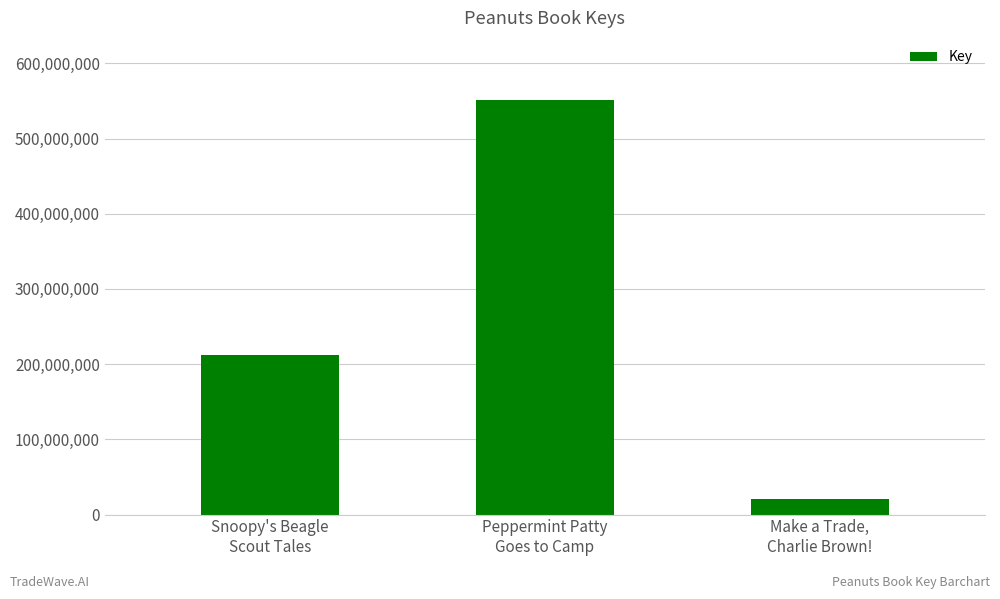

Rank the categories by value from lowest to highest.

Make a Trade,
Charlie Brown!, Snoopy's Beagle
Scout Tales, Peppermint Patty
Goes to Camp